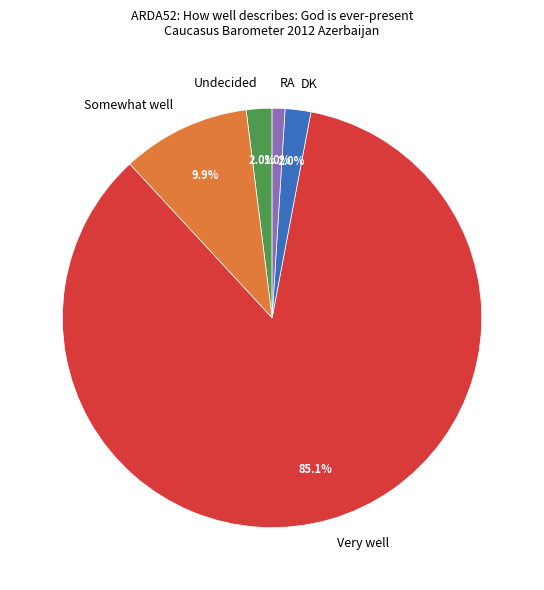

What is the smallest slice in the pie chart?

RA